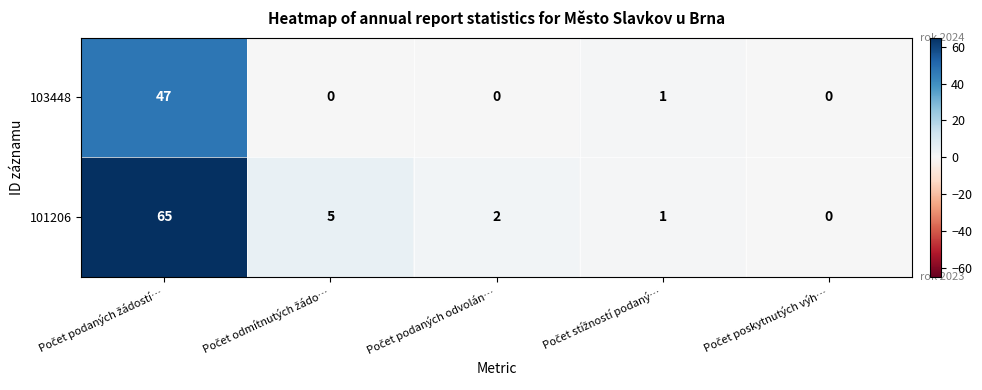

Which series has the widest spread of values?

101206